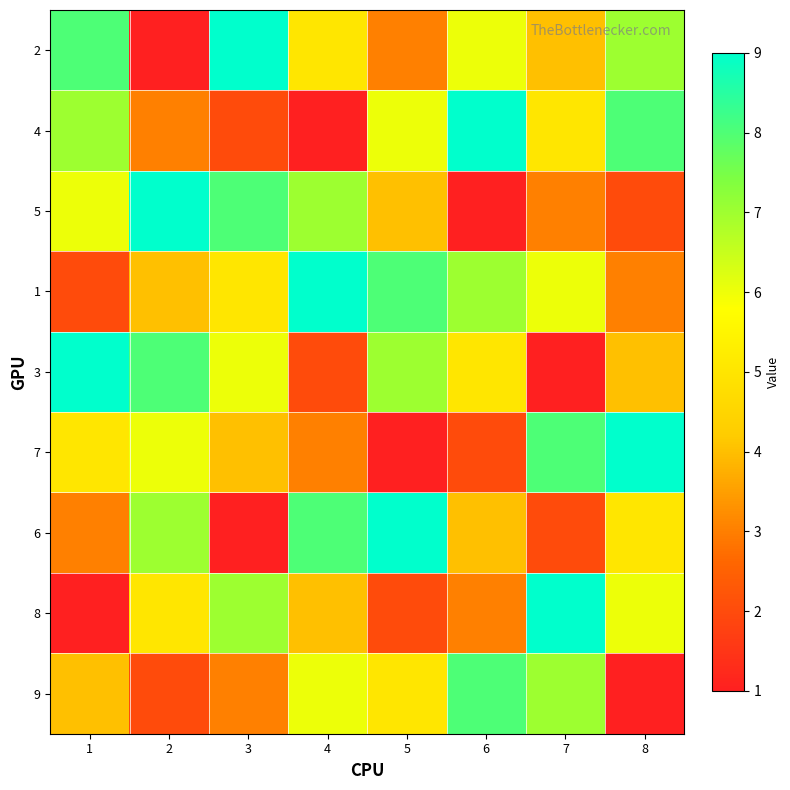

At 8, list the series in order from smallest to largest.

9, 5, 1, 3, 6, 8, 2, 4, 7